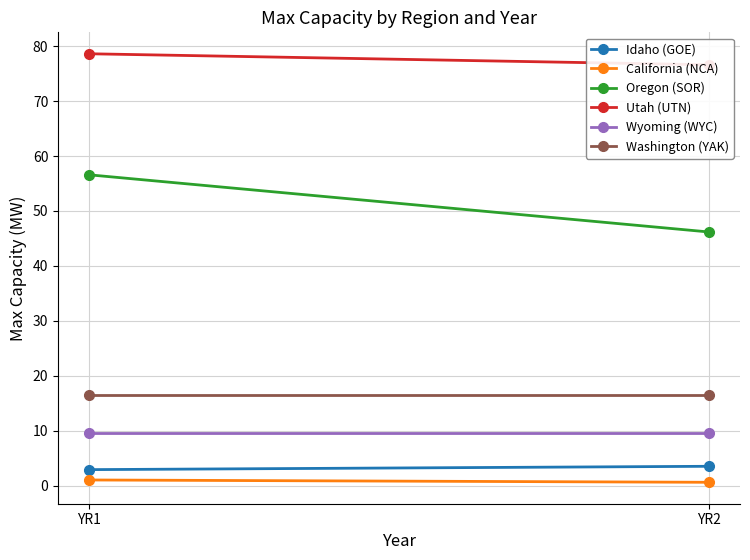

The Washington (YAK) series shows 7.1 at YR1. True or false?

False